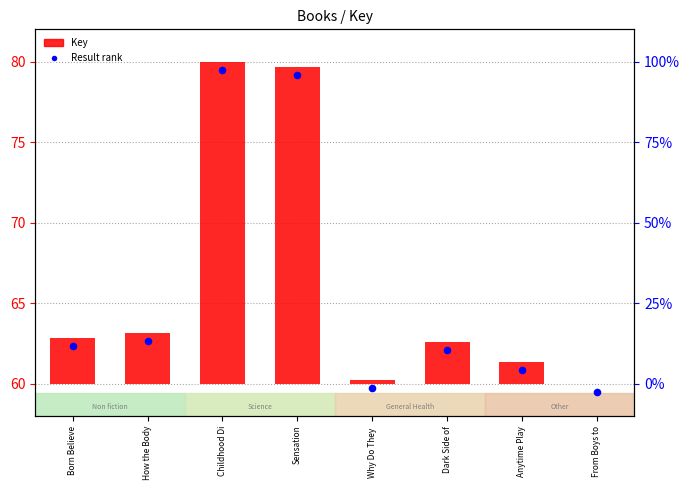

What is the change in value from How the Body to Anytime Play?

-1.8